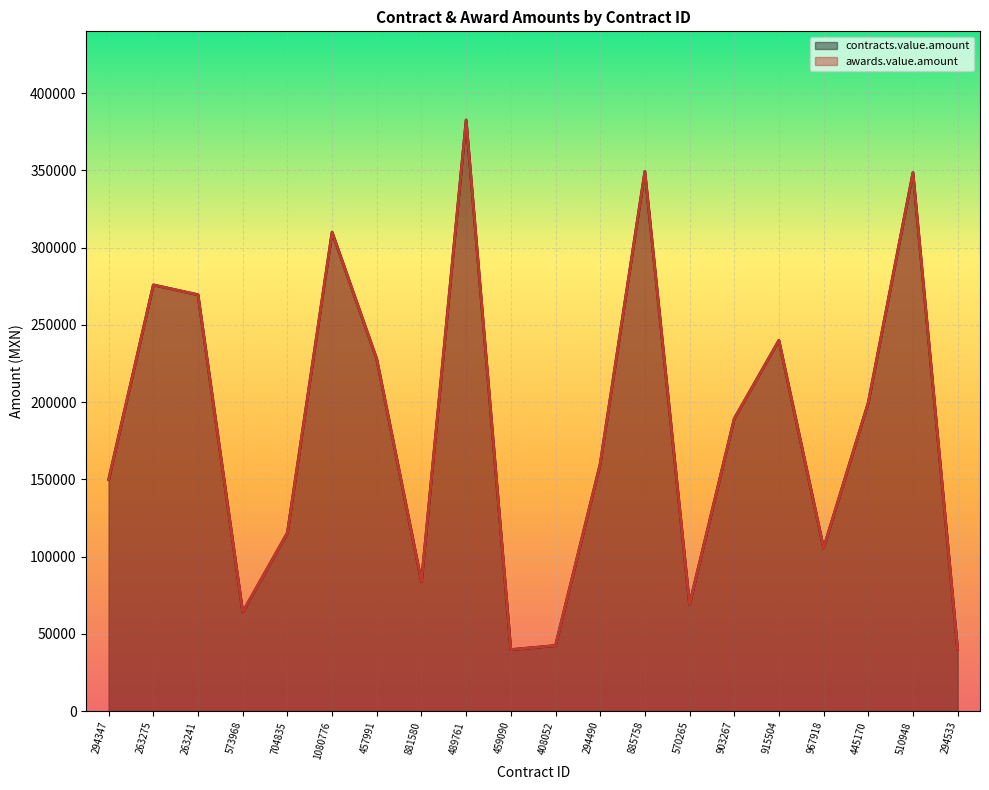

Which series has the largest total across all categories?

contracts.value.amount